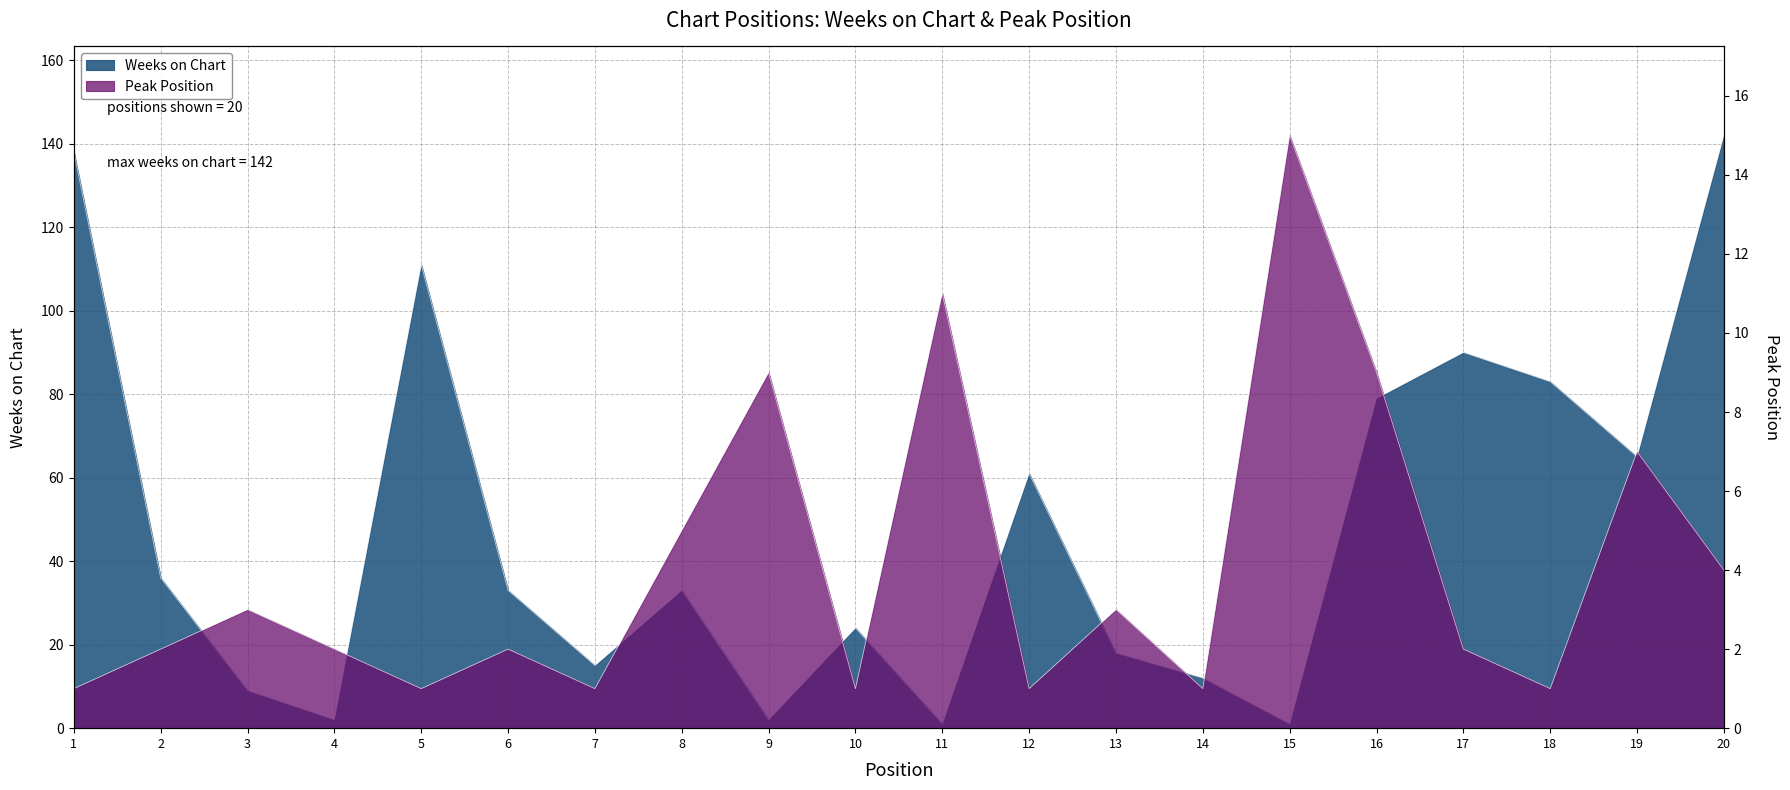

Rank the series by their maximum value, from highest to lowest.

Weeks on Chart, Peak Position